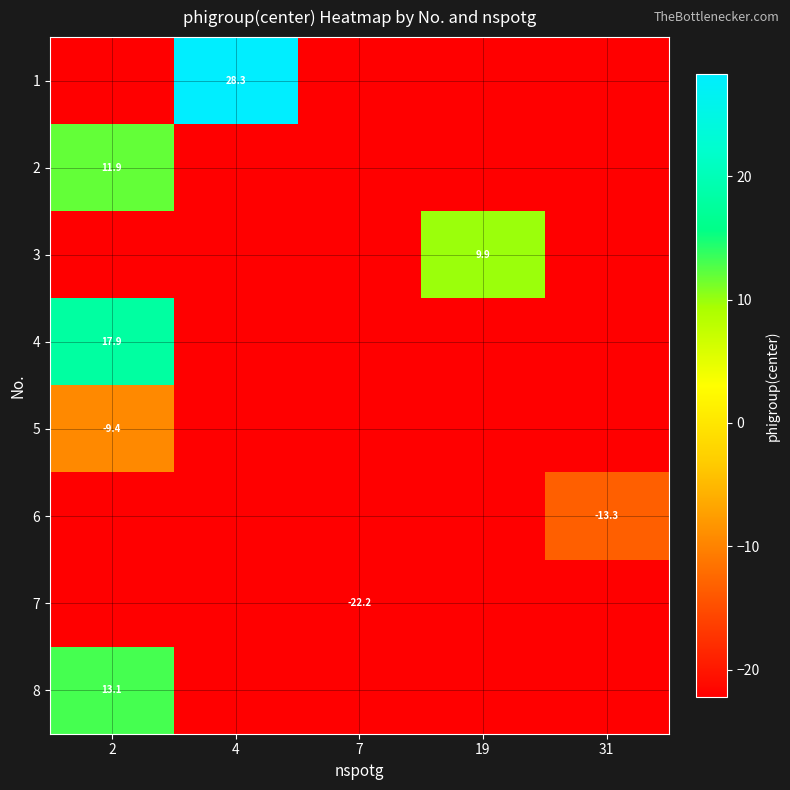

The value of 6 at 31 is -22.2. True or false?

False